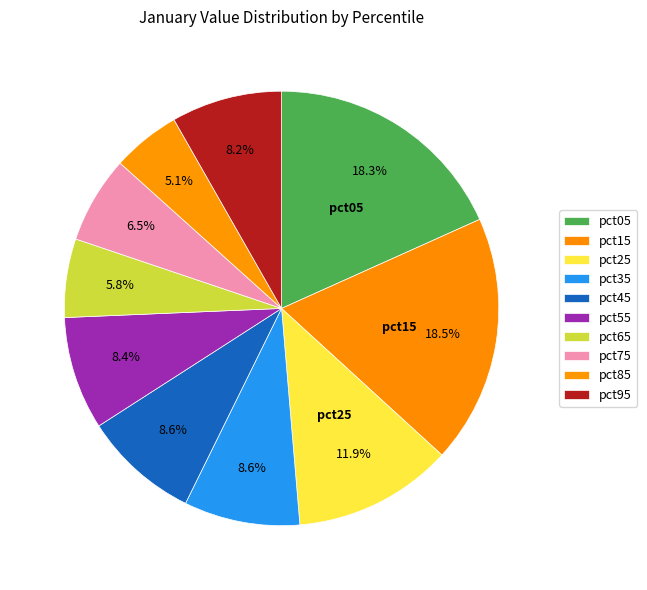

Which category has the smallest portion of the pie?

pct85